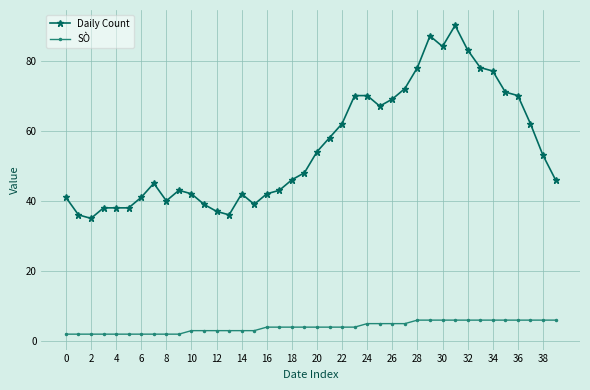

What is the minimum value for SÒ?

2